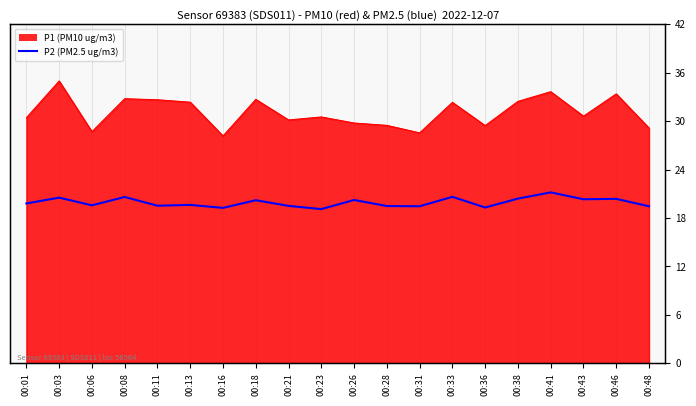

At which label is the value closest to 20?

00:01